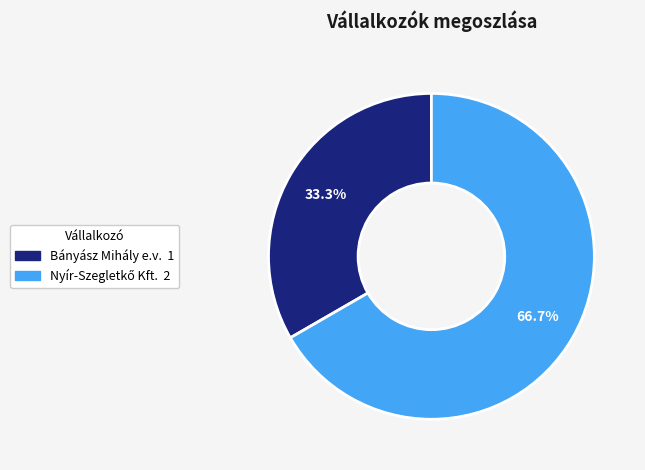

Which slice is the smallest?

Bányász Mihály e.v.